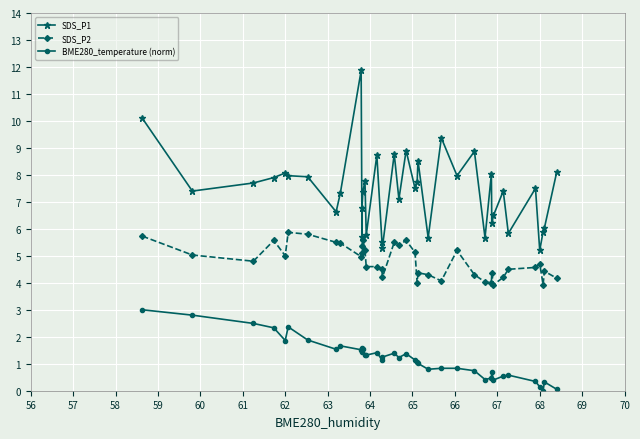

What is the lowest value of the SDS_P1 series?

5.2